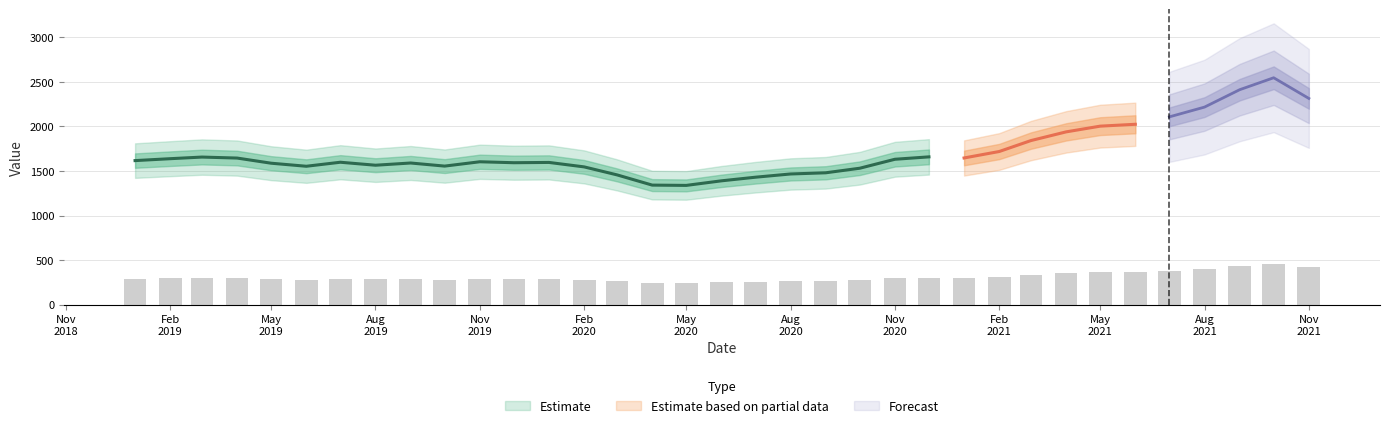

What is the difference between the second highest and minimum values?

193.5